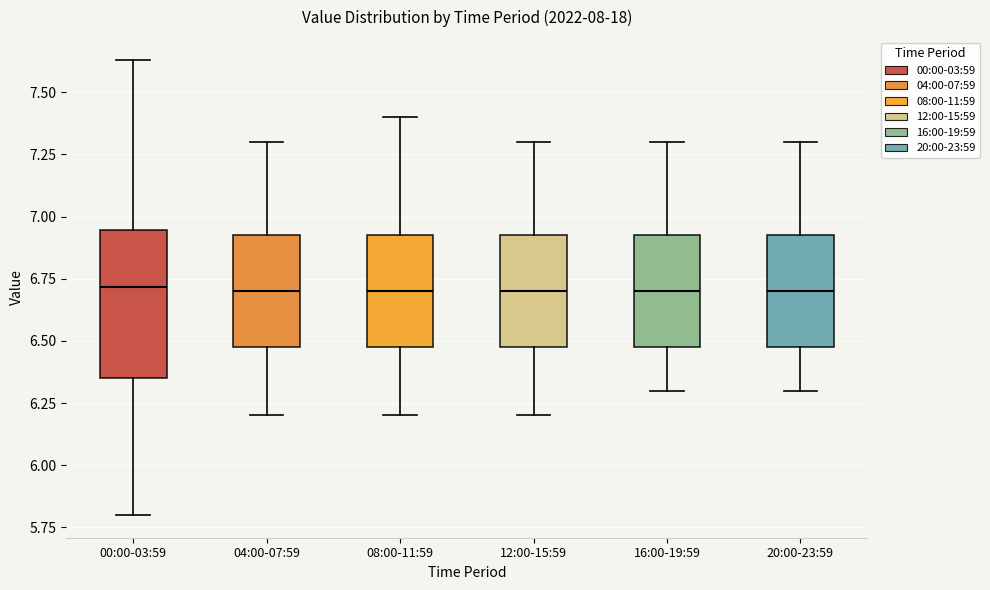

Which box is the tallest, from its lower edge to its upper edge?

00:00-03:59